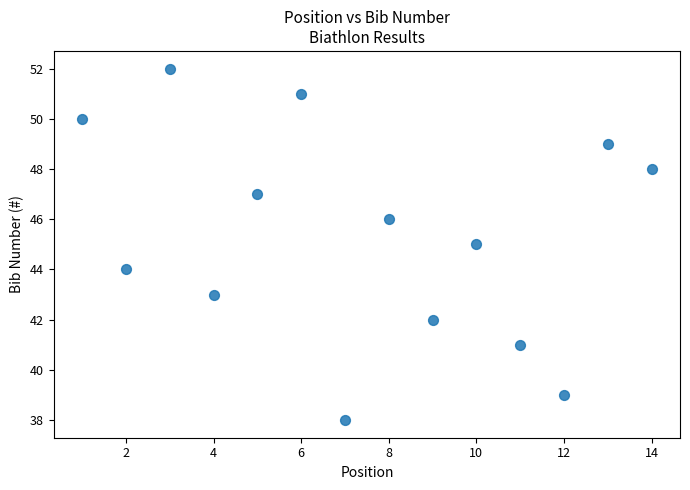

What is the range of Y values (max minus min)?

14